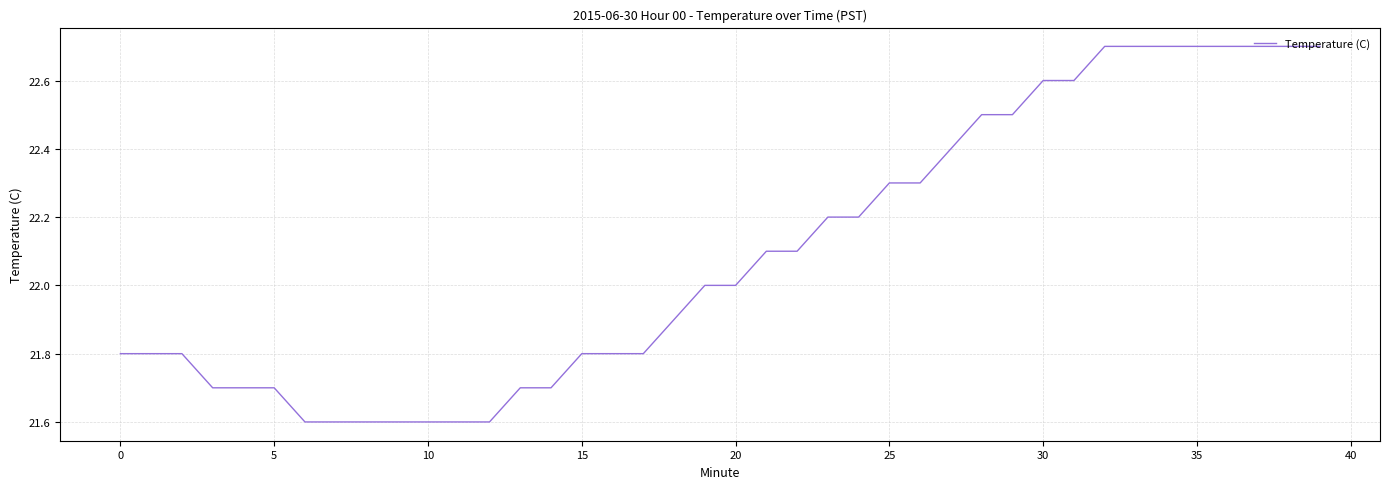

Is this an area chart (filled region under the line)?

No